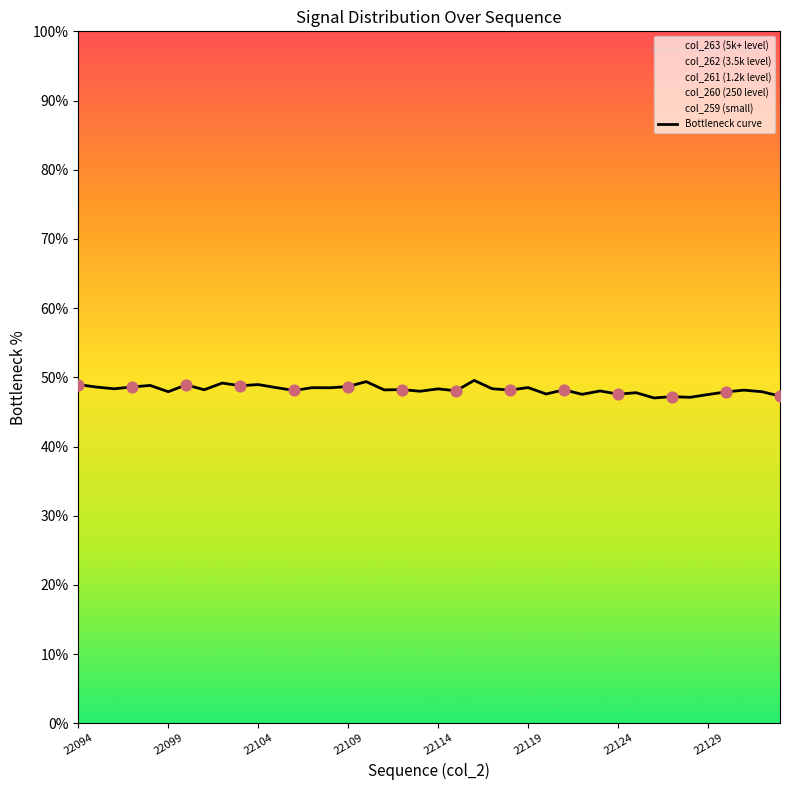

What is the lowest value of the Bottleneck curve series?

47.0